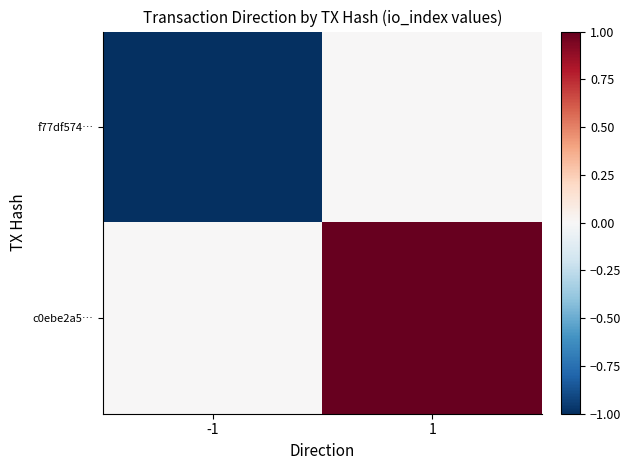

Reading left to right, list all the values displayed in this chart.

f77df574…: -1=-1	1=0
c0ebe2a5…: -1=0	1=1